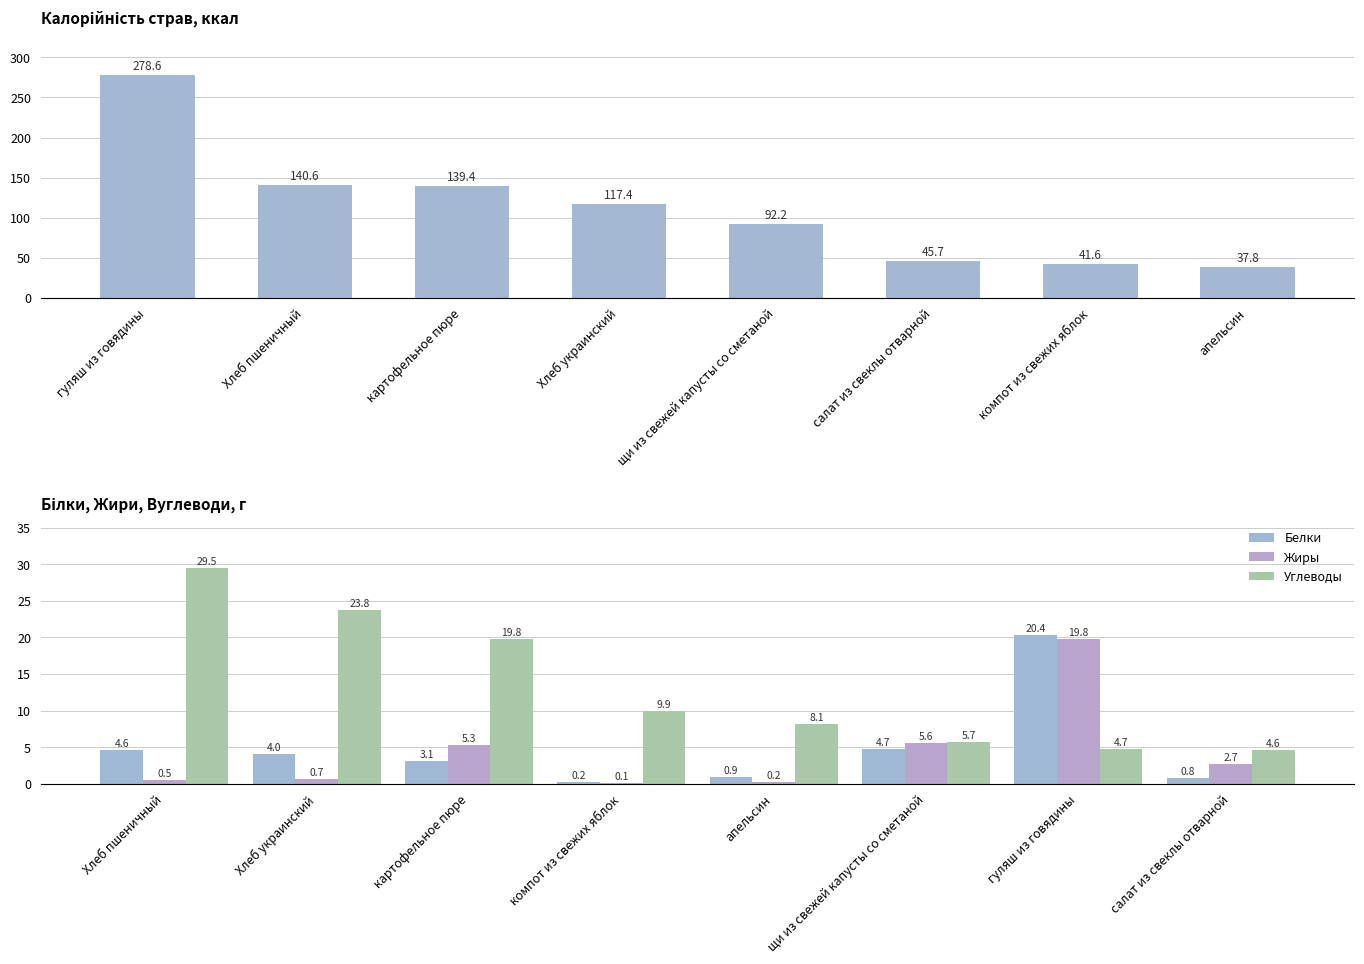

Reading right to left, what are all the values shown in this chart?

Калорийность: 37.8	41.6	45.7	92.2	117.4	139.4	140.6	278.6
Белки: 0.8	20.4	4.7	0.9	0.2	3.1	4.0	4.6
Жиры: 2.7	19.8	5.6	0.2	0.1	5.3	0.7	0.5
Углеводы: 4.6	4.7	5.7	8.1	9.9	19.8	23.8	29.5